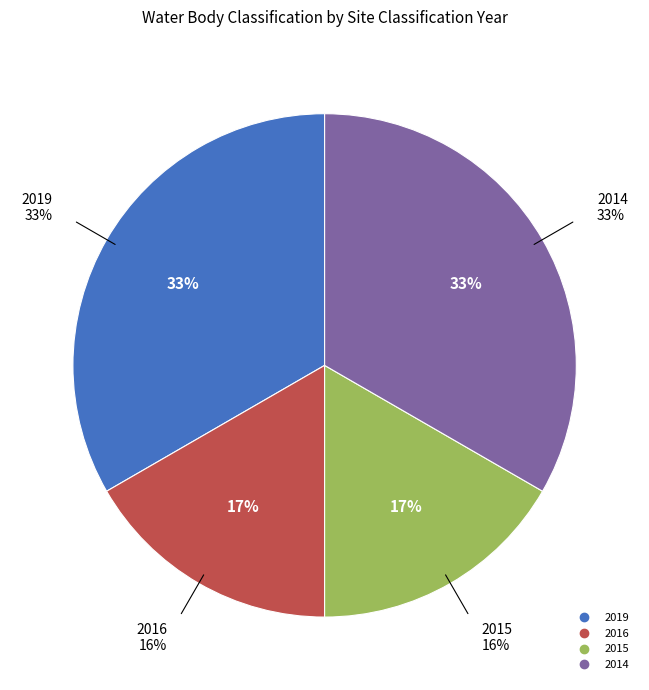

Which has a higher value, 2016 or 2015?

2016